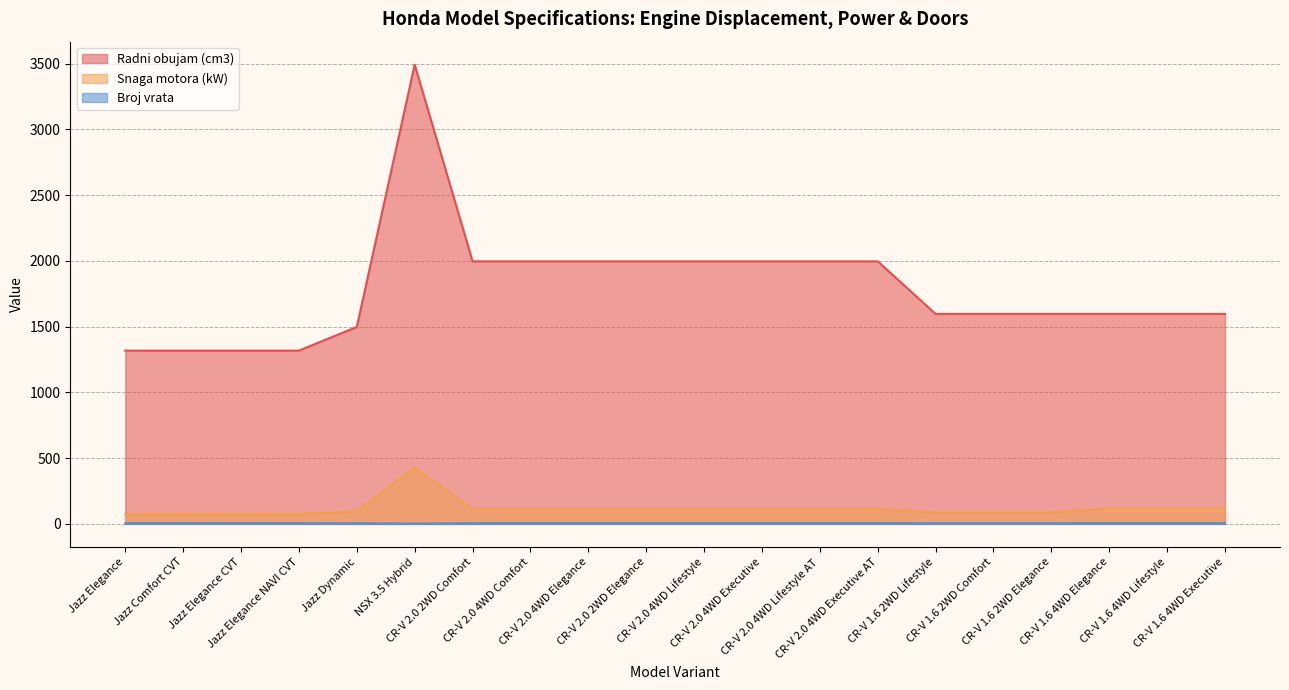

What is the maximum value for Broj vrata?

5